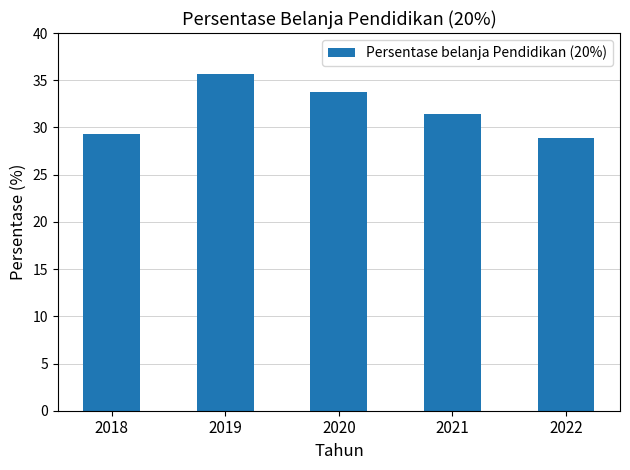

What is the smallest value displayed?

28.9